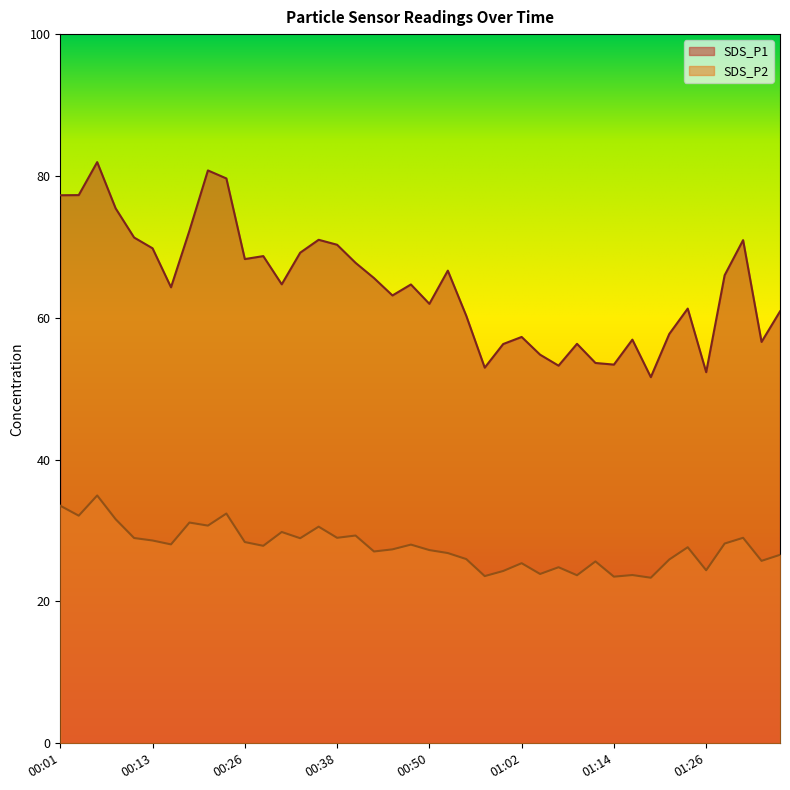

What are all the series names shown in the legend?

SDS_P1, SDS_P2